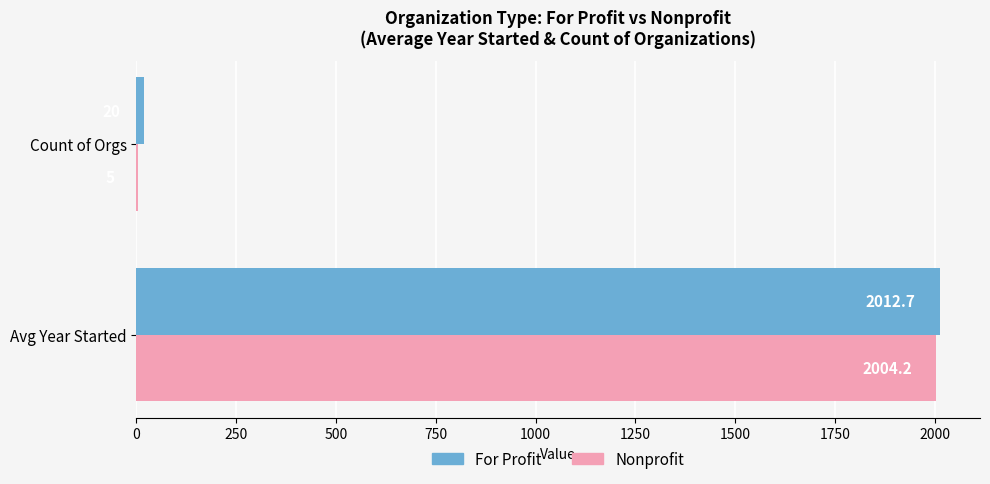

What is the total value across all series at Count of Orgs?

25.0